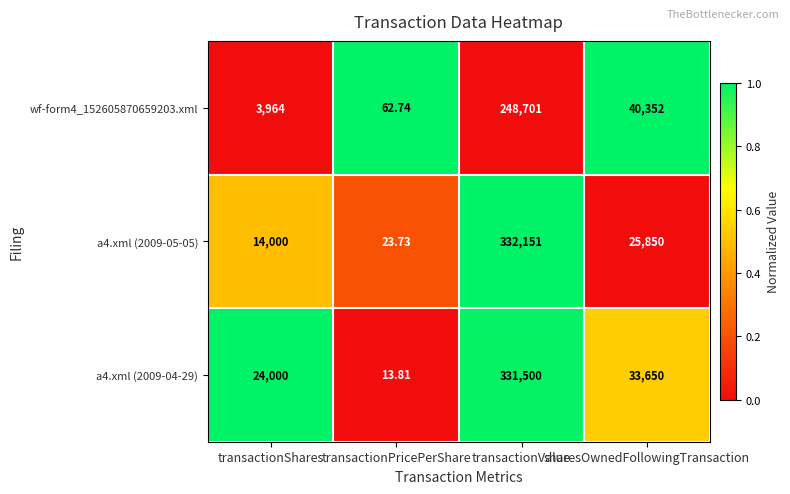

Rank the series by their average value, from highest to lowest.

a4.xml (2009-04-29), a4.xml (2009-05-05), wf-form4_152605870659203.xml